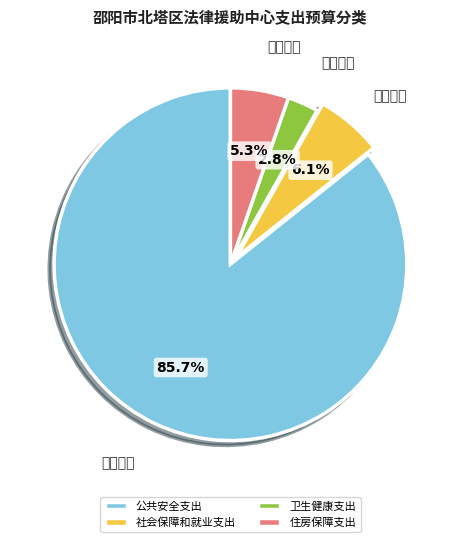

Do 公共安全支出 and 社会保障和就业支出 together represent more than half of the pie?

Yes